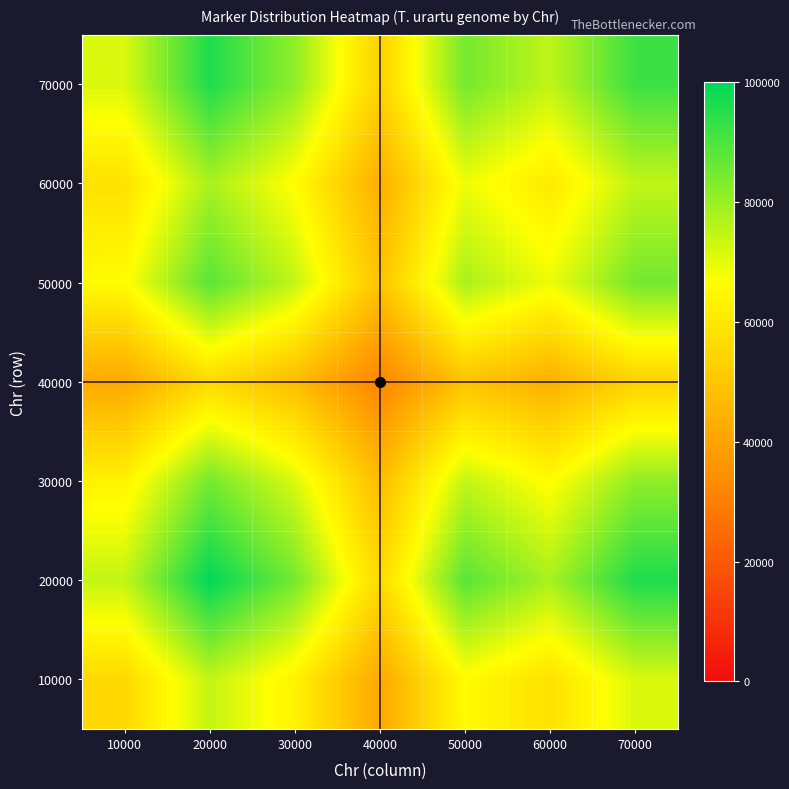

Reading left to right, extract all data points from this chart.

10000: 10000=55555.6	20000=74535.6	30000=63086.1	40000=41691.0	50000=65734.2	60000=58127.6	70000=71532.9
20000: 10000=74535.6	20000=100000.0	30000=84638.9	40000=55934.4	50000=88191.7	60000=77986.4	70000=95971.5
30000: 10000=63086.1	20000=84638.9	30000=71637.4	40000=47342.2	50000=74644.5	60000=66006.8	70000=81229.2
40000: 10000=41691.0	20000=55934.4	30000=47342.2	40000=31286.5	50000=49329.5	60000=43621.2	70000=53681.1
50000: 10000=65734.2	20000=88191.7	30000=74644.5	40000=49329.5	50000=77777.8	60000=68777.5	70000=84638.9
60000: 10000=58127.6	20000=77986.4	30000=66006.8	40000=43621.2	50000=68777.5	60000=60818.7	70000=74844.7
70000: 10000=71532.9	20000=95971.5	30000=81229.2	40000=53681.1	50000=84638.9	60000=74844.7	70000=92105.3